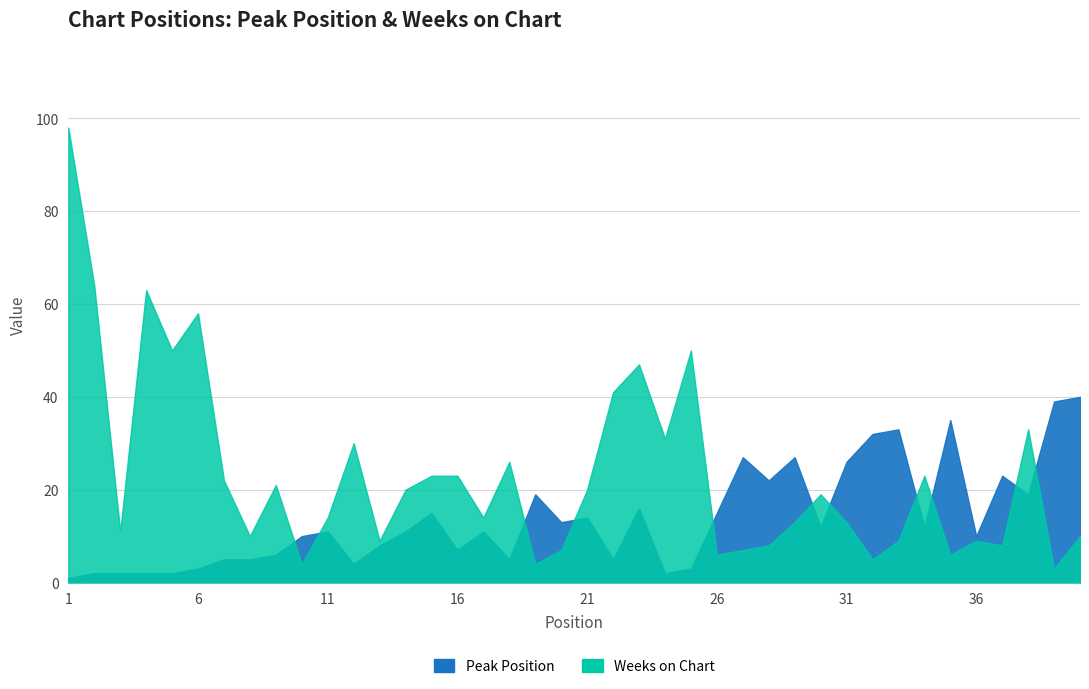

Reading left to right, list all the values displayed in this chart.

Peak Position: 1=1	2=2	3=2	4=2	5=2	6=3	7=5	8=5	9=6	10=10	11=11	12=4	13=8	14=11	15=15	16=7	17=11	18=5	19=19	20=13	21=14	22=5	23=16	24=2	25=3	26=15	27=27	28=22	29=27	30=12	31=26	32=32	33=33	34=12	35=35	36=10	37=23	38=19	39=39	40=40
Weeks on Chart: 1=98	2=64	3=11	4=63	5=50	6=58	7=22	8=10	9=21	10=4	11=14	12=30	13=9	14=20	15=23	16=23	17=14	18=26	19=4	20=7	21=20	22=41	23=47	24=31	25=50	26=6	27=7	28=8	29=13	30=19	31=13	32=5	33=9	34=23	35=6	36=9	37=8	38=33	39=3	40=10